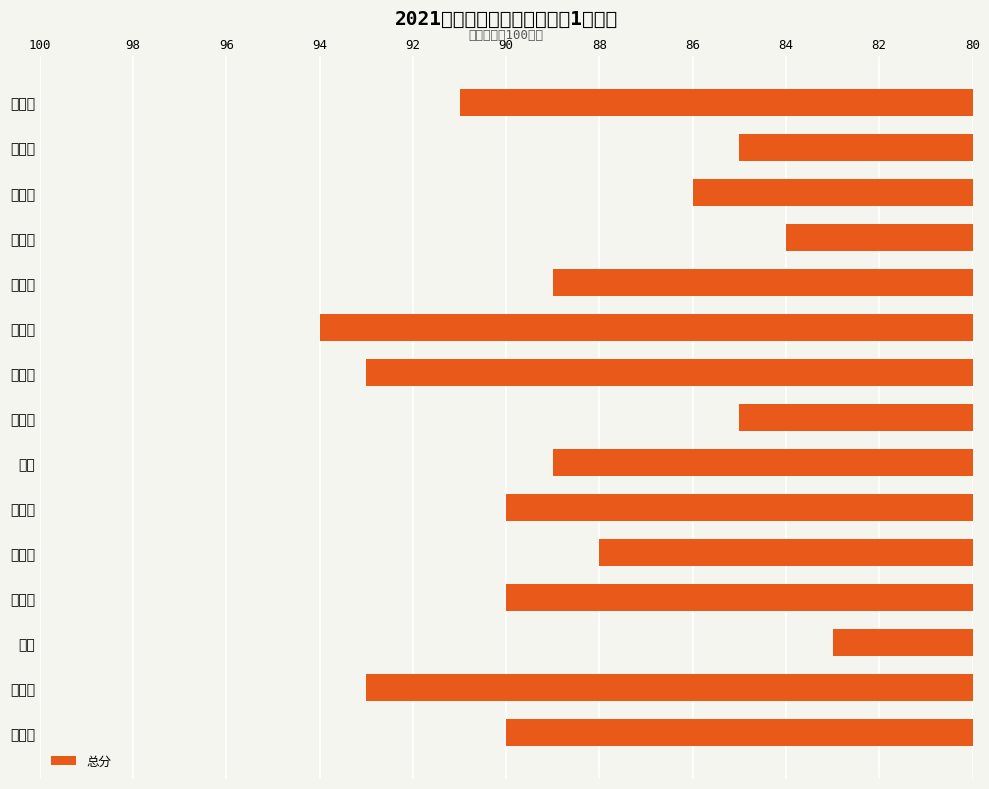

True or false: the data shows 84 at 秦文军.

True